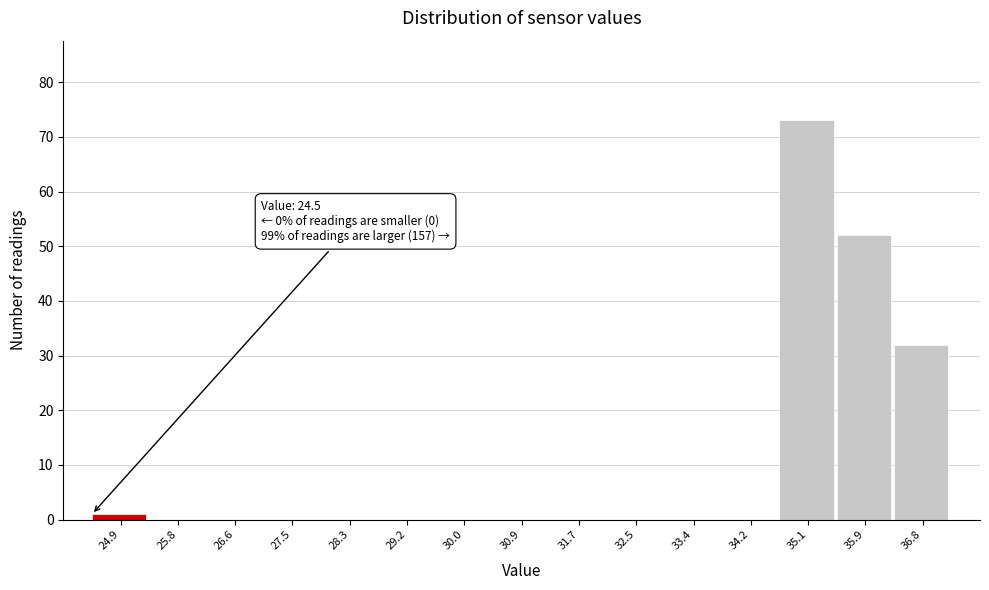

Over which range of the x-axis is the bar tallest?

34.7 to 35.5